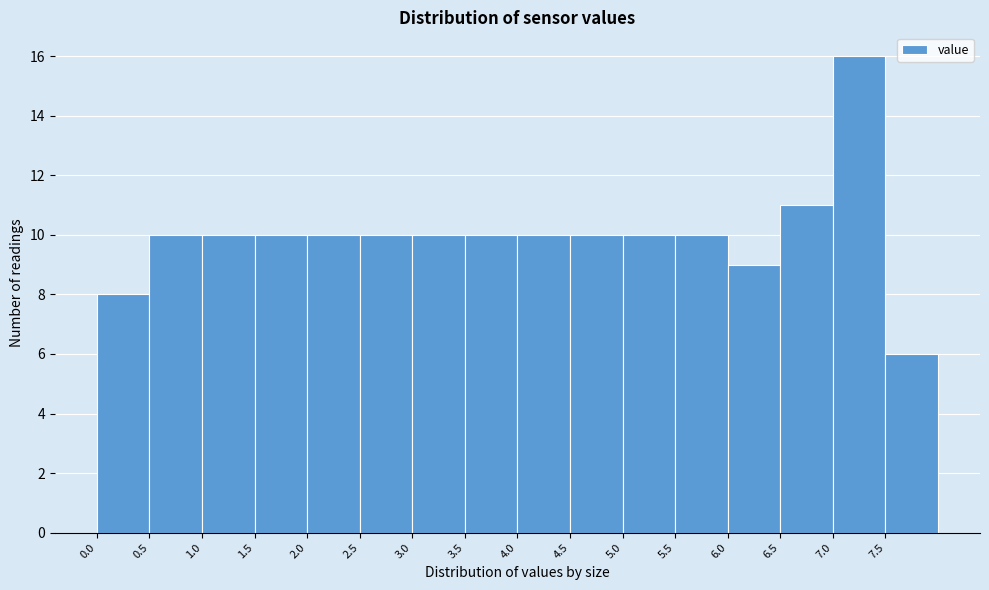

Reading left to right, list every bar in this chart as the range it spans on the x-axis followed by its height. The values are not printed on the chart, so give them approximately, as read against the axis.

0.0 to 0.5: 8
0.5 to 1.0: 10
1.0 to 1.5: 10
1.5 to 2.0: 10
2.0 to 2.5: 10
2.5 to 3.0: 10
3.0 to 3.5: 10
3.5 to 4.0: 10
4.0 to 4.5: 10
4.5 to 5.0: 10
5.0 to 5.5: 10
5.5 to 6.0: 10
6.0 to 6.5: 9
6.5 to 7.0: 11
7.0 to 7.5: 16
7.5 to 8.0: 6